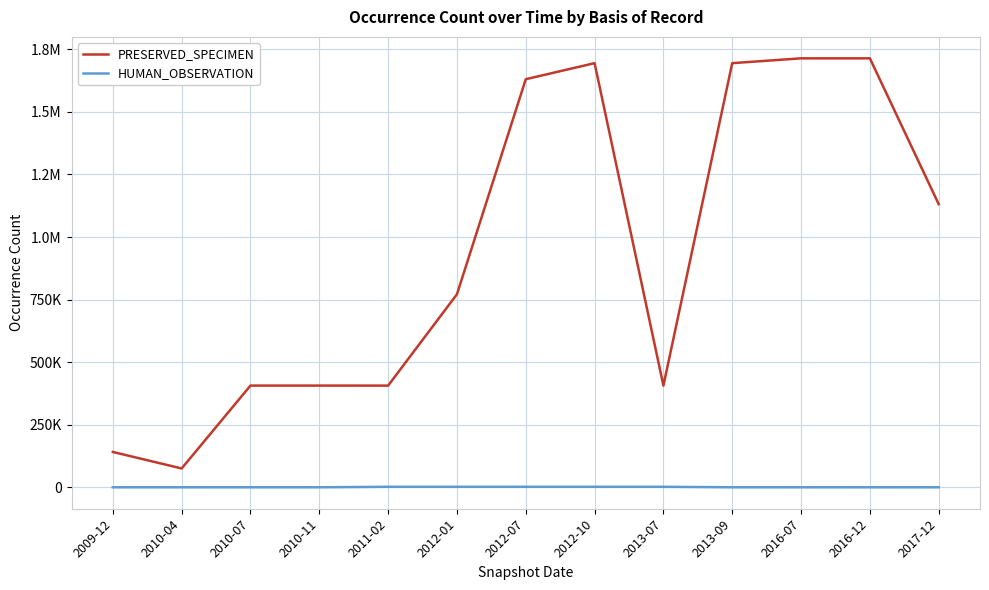

At which category is the sum across all series the highest?

2016-12